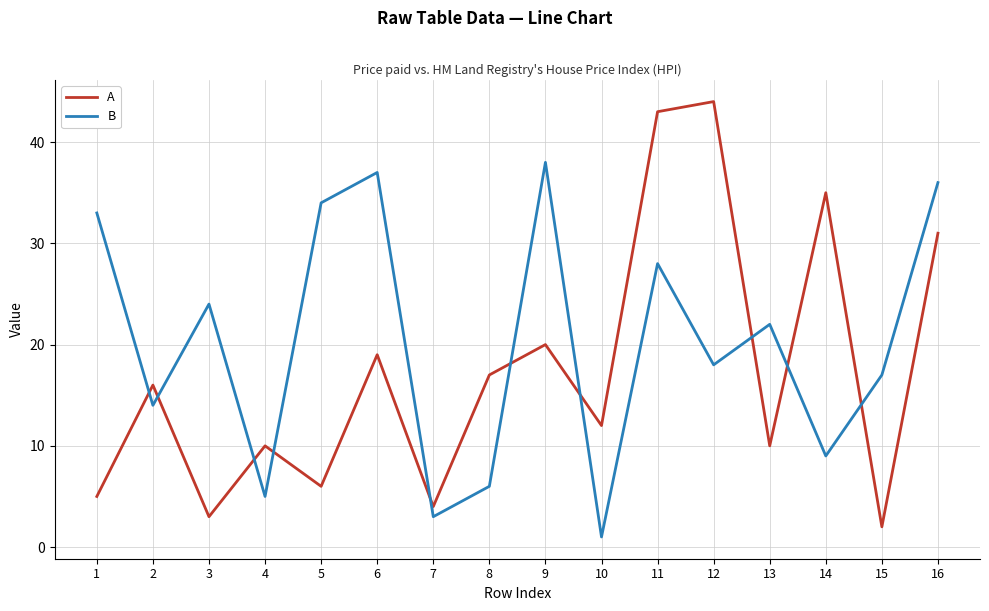

What are all the series names shown in the legend?

A, B